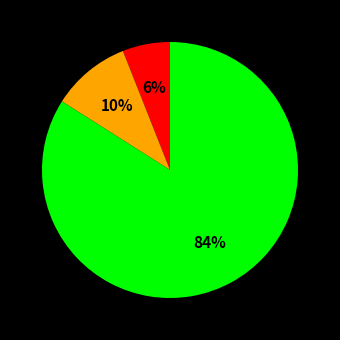

Is there any slice that represents more than half of the pie?

Yes